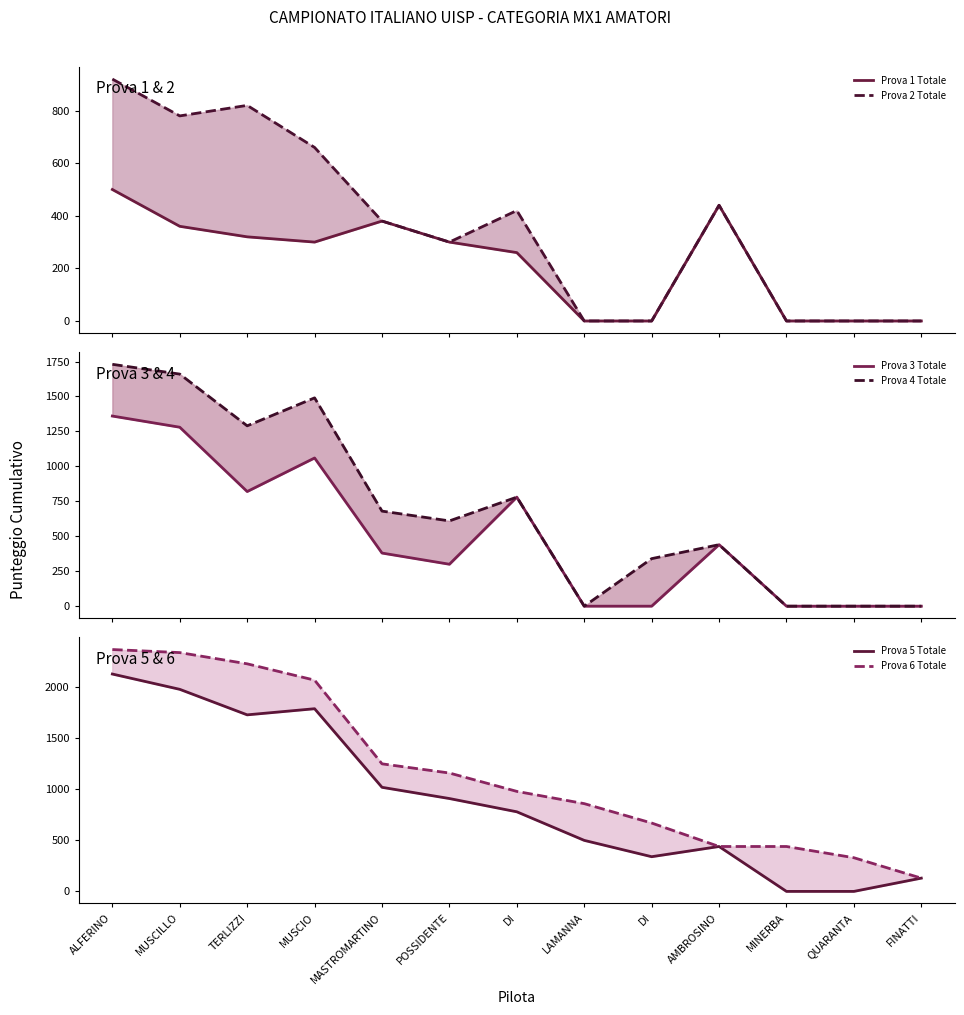

Reading right to left, extract all data points from this chart.

Prova 1 Totale: 0	0	0	440	0	0	260	300	380	300	320	360	500
Prova 2 Totale: 0	0	0	440	0	0	420	300	380	660	820	780	920
Prova 3 Totale: 0	0	0	440	0	0	780	300	380	1060	820	1280	1360
Prova 4 Totale: 0	0	0	440	340	0	780	610	680	1490	1290	1660	1730
Prova 5 Totale: 130	0	0	440	340	500	780	910	1020	1790	1730	1980	2130
Prova 6 Totale: 130	330	440	440	670	860	980	1160	1250	2070	2230	2340	2370